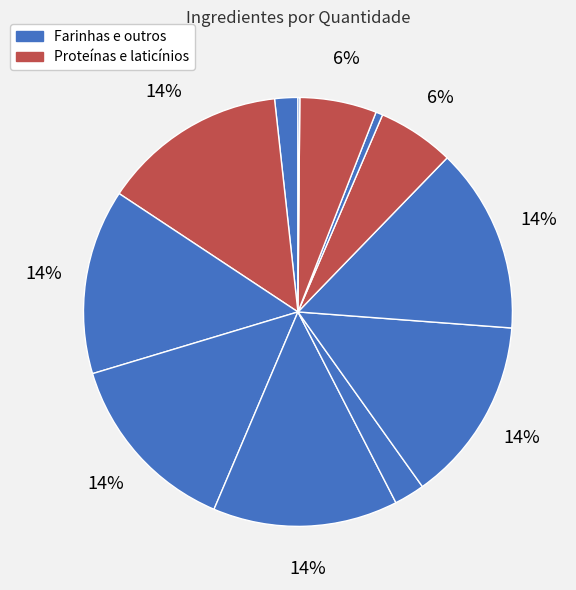

To the nearest percent, what is the difference between the largest and smallest slice percentages?

14%